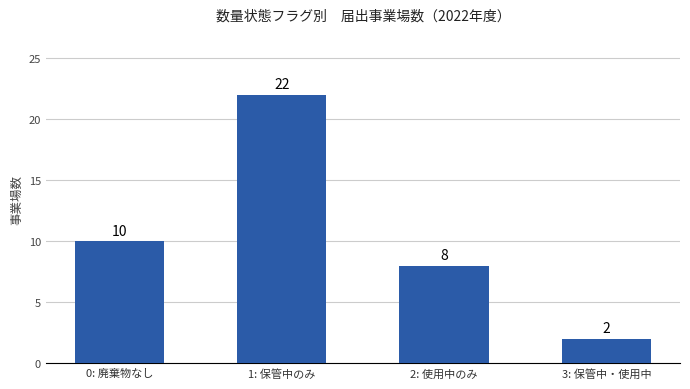

Where is the data nearest to the value 12?

0: 廃棄物なし